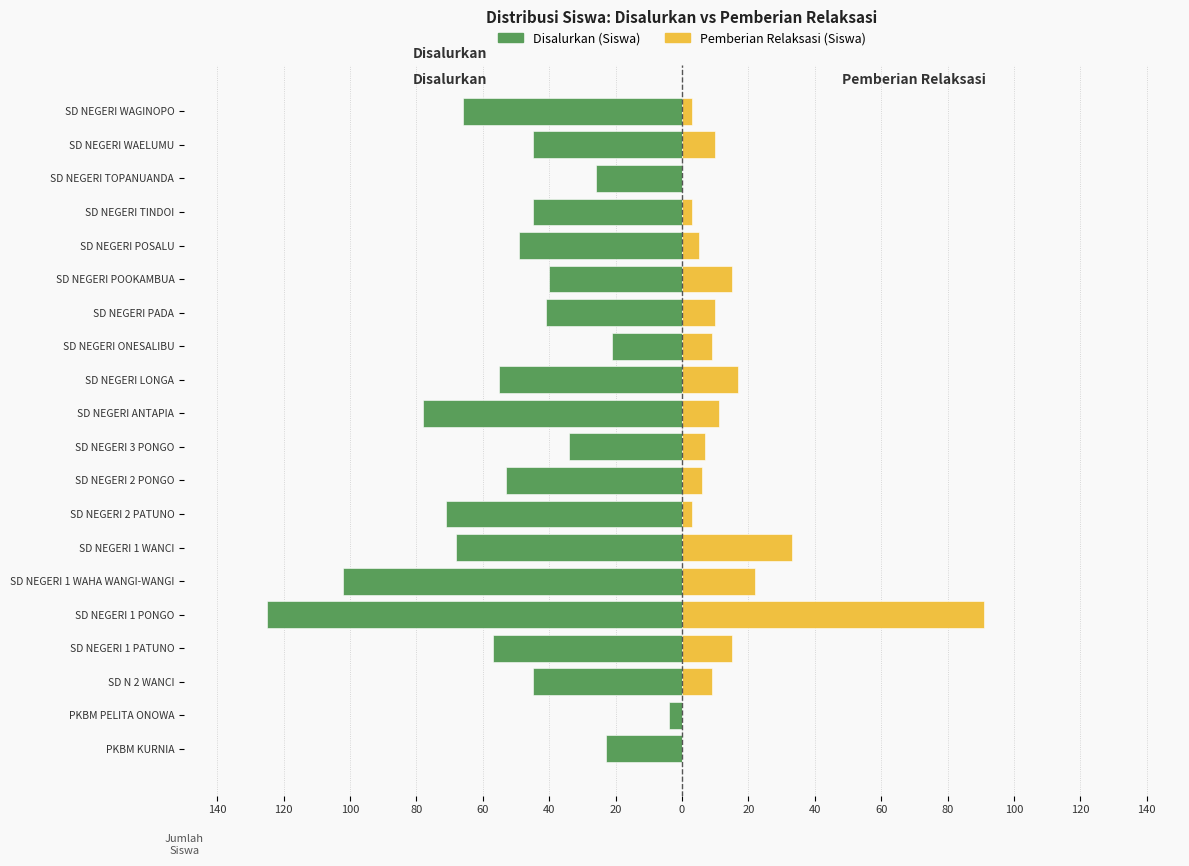

Reading left to right, transcribe all the data shown in this chart.

Disalurkan (Siswa): -23	-4	-45	-57	-125	-102	-68	-71	-53	-34	-78	-55	-21	-41	-40	-49	-45	-26	-45	-66
Pemberian Relaksasi (Siswa): 0	0	9	15	91	22	33	3	6	7	11	17	9	10	15	5	3	0	10	3